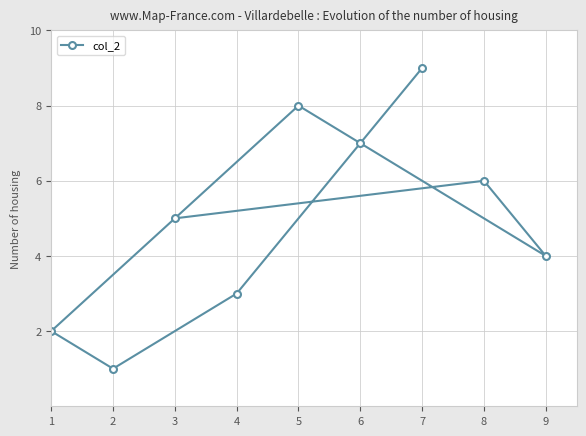

The value at 8 is 6. True or false?

True